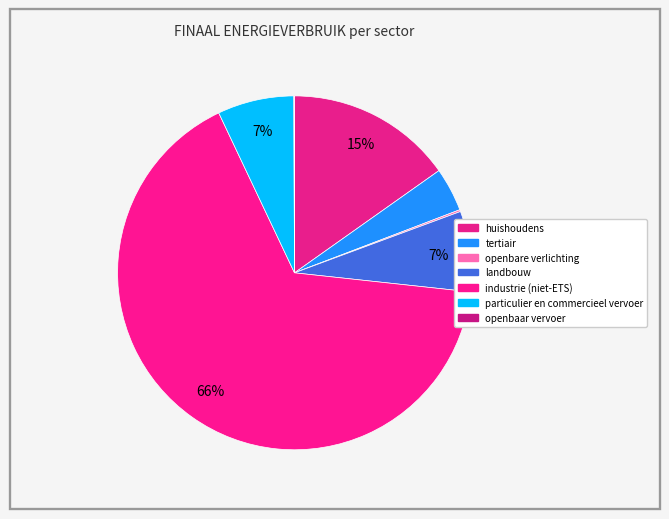

The huishoudens slice represents 5% of the pie. True or false?

False